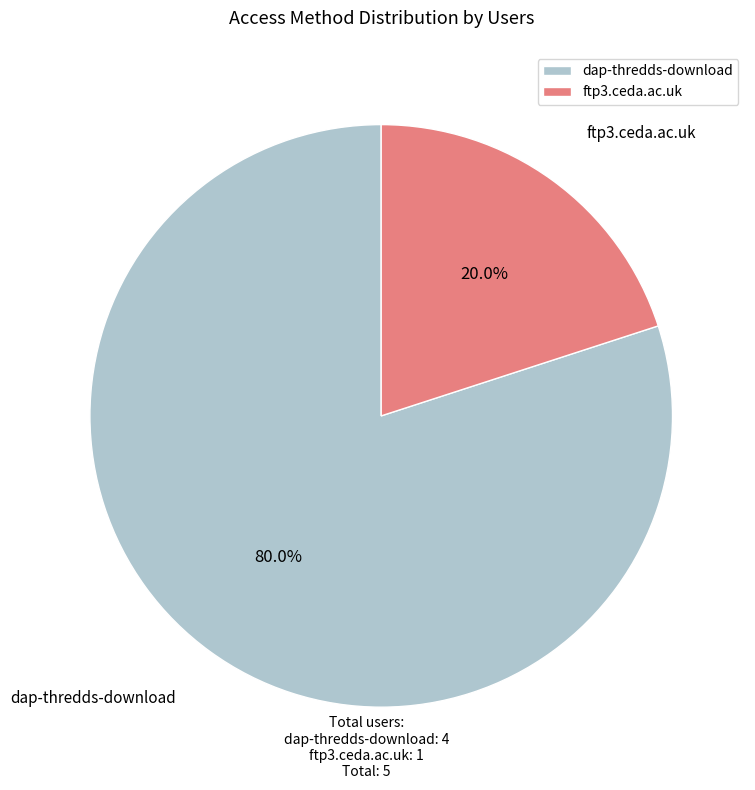

Count the number of slices in the pie.

2